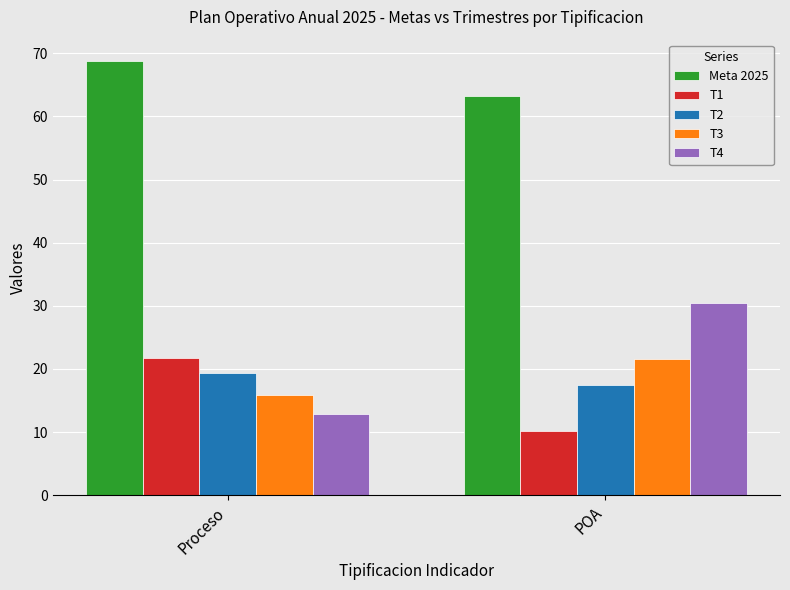

Reading right to left, transcribe all the data shown in this chart.

Meta 2025: POA=63.2	Proceso=68.7
T1: POA=10.2	Proceso=21.7
T2: POA=17.5	Proceso=19.3
T3: POA=21.5	Proceso=15.9
T4: POA=30.5	Proceso=12.8